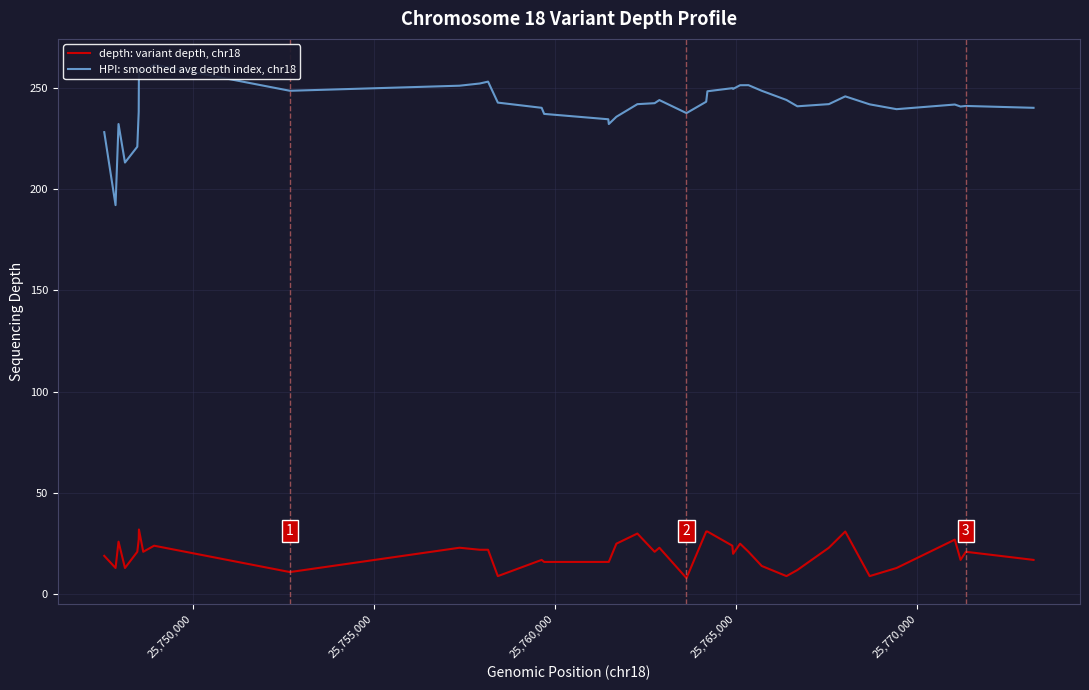

What is the difference between the maximum and minimum values in the depth: variant depth, chr18 series?

24